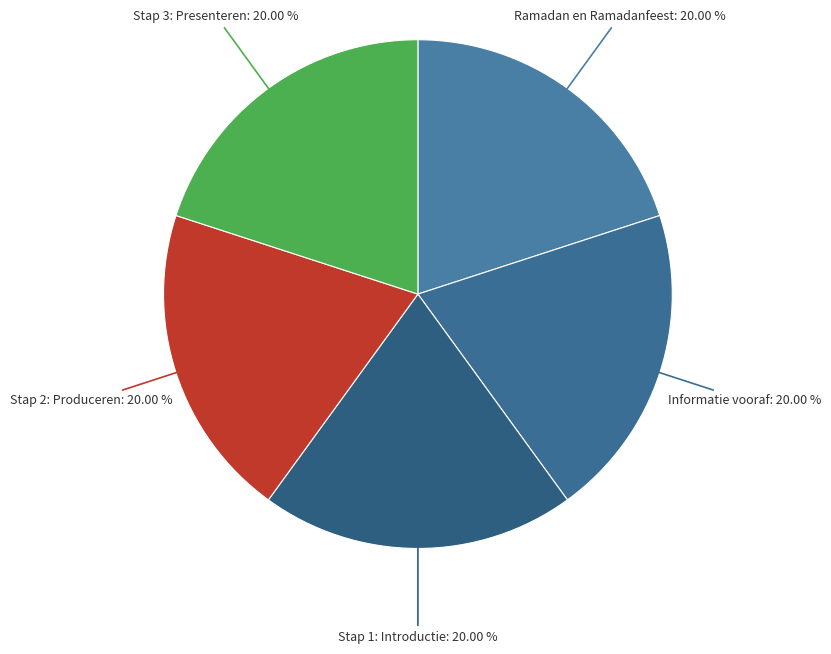

Is it true that Stap 2: Produceren is 20% of the pie?

True